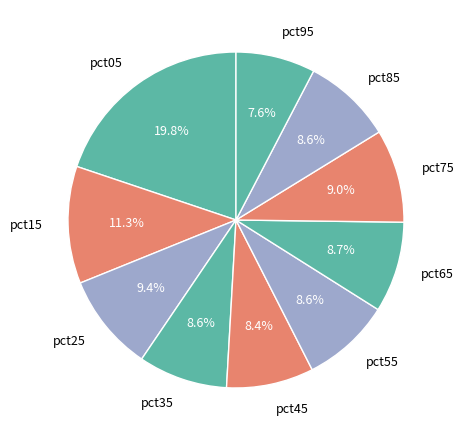

What is the largest slice in the pie chart?

pct05